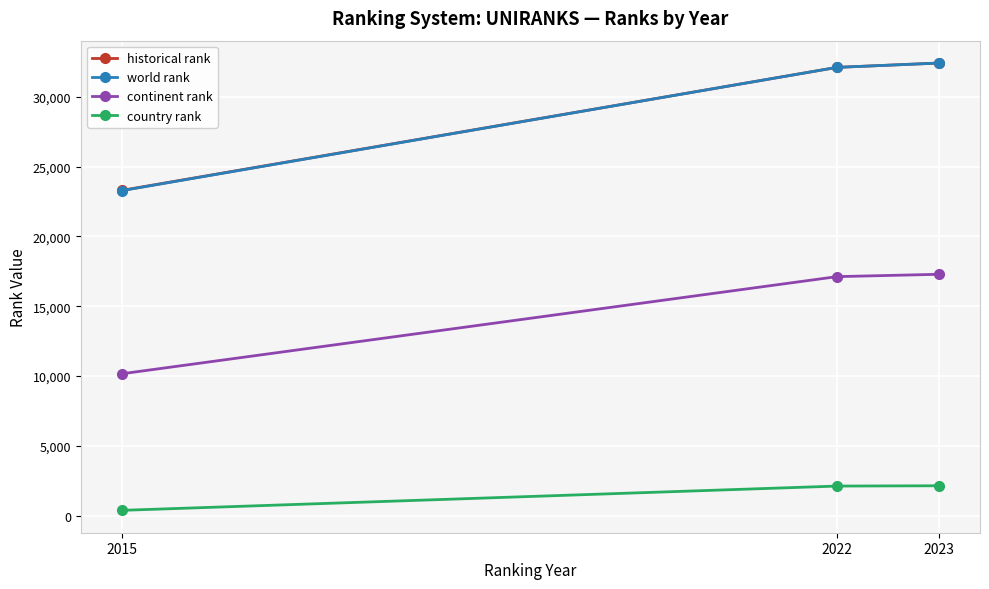

What is the average value of the world rank series?

29259.7